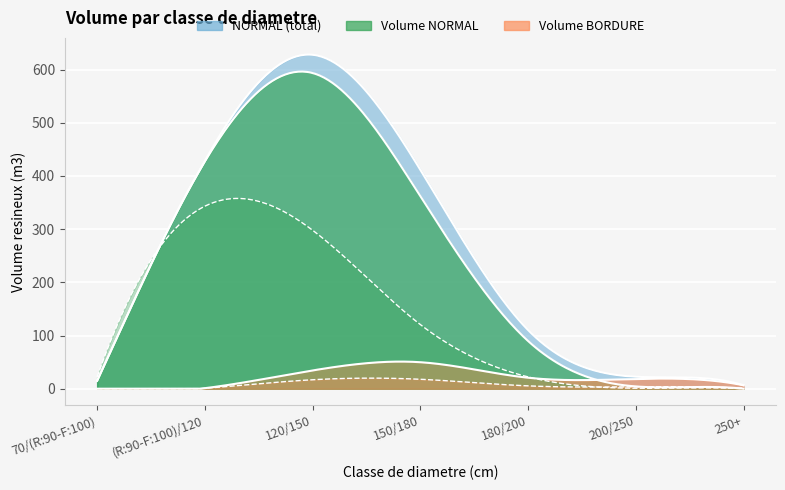

Which label corresponds to the largest value in the chart?

120/150